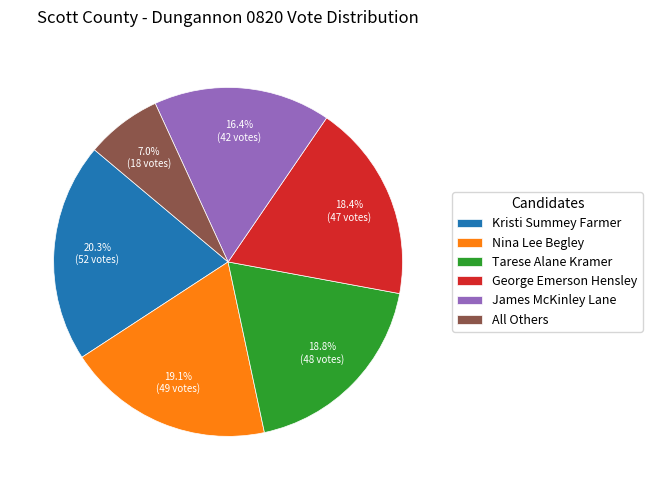

To the nearest percent, what is the combined percentage of George Emerson Hensley and Kristi Summey Farmer?

39%